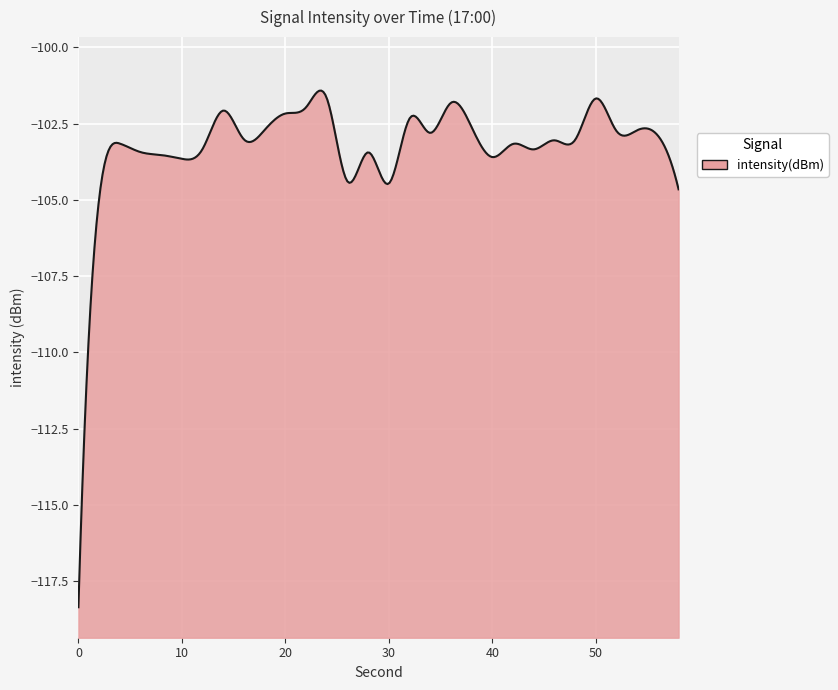

What is the change in value from 4 to 48?

+0.1